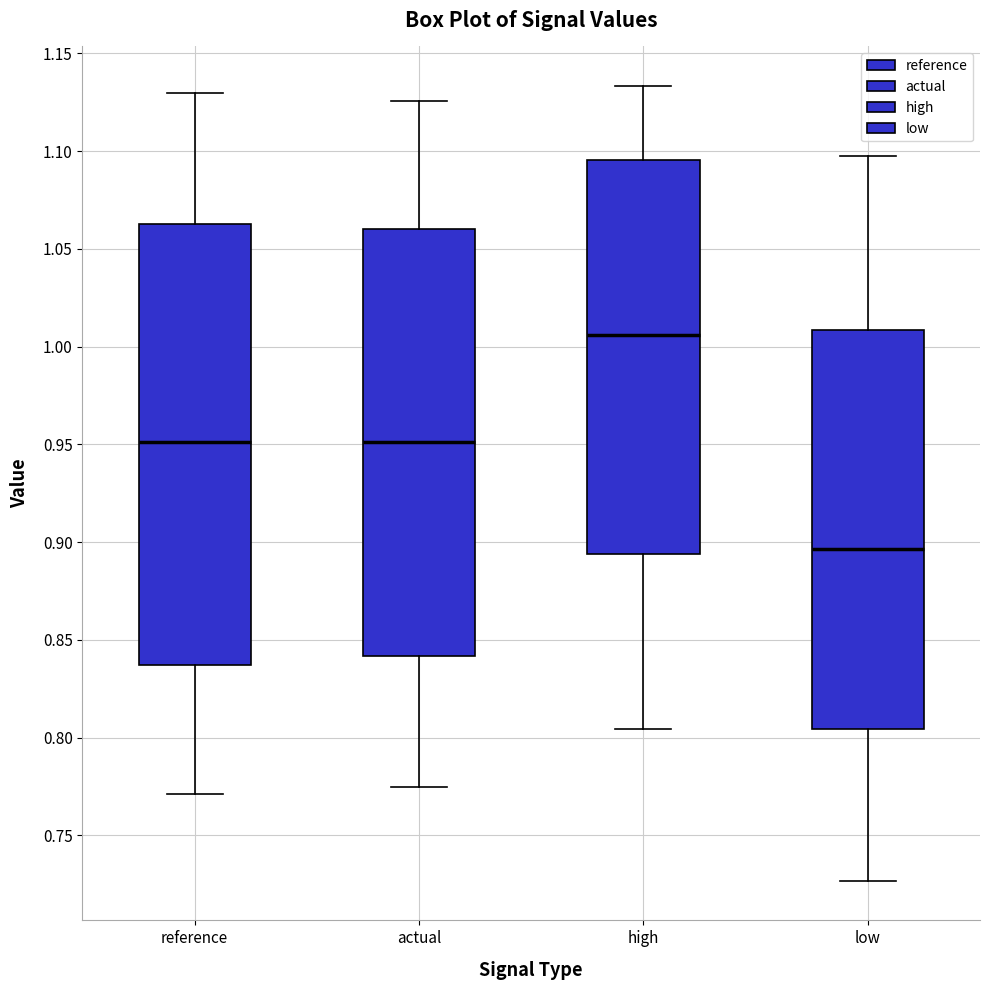

Reading left to right, read every box against the y-axis: the position of its median line, the range the box covers, and the ends of its whiskers. The values are not printed on the chart, so give them approximately, as read against the axis.

reference: median 0.950, box 0.835 to 1.065, whiskers 0.770 to 1.130
actual: median 0.950, box 0.840 to 1.060, whiskers 0.775 to 1.125
high: median 1.005, box 0.895 to 1.095, whiskers 0.805 to 1.135
low: median 0.895, box 0.805 to 1.010, whiskers 0.725 to 1.100